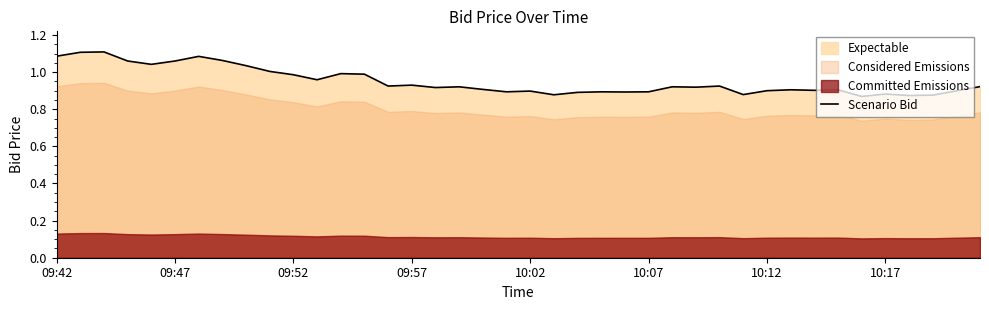

What is the difference between the second highest and minimum values?

0.2